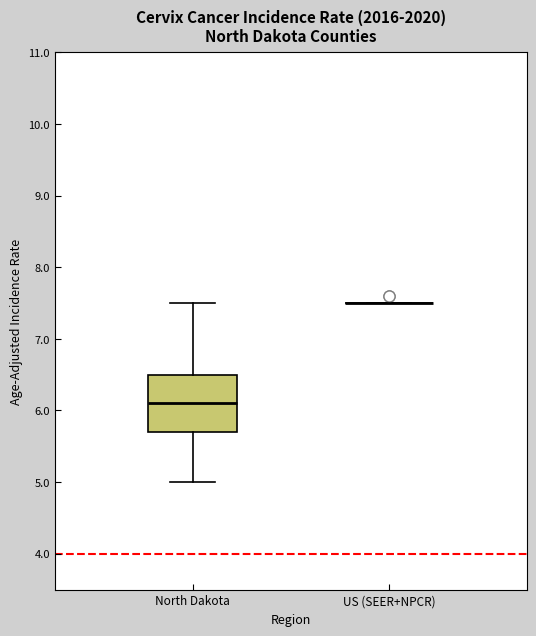

Reading left to right, read every box against the y-axis: the position of its median line, the range the box covers, and the ends of its whiskers. The values are not printed on the chart, so give them approximately, as read against the axis.

North Dakota: median 6.1, box 5.7 to 6.5, whiskers 5.0 to 7.5
US (SEER+NPCR): box collapsed to a line at 7.5, whiskers 7.5 to 7.5